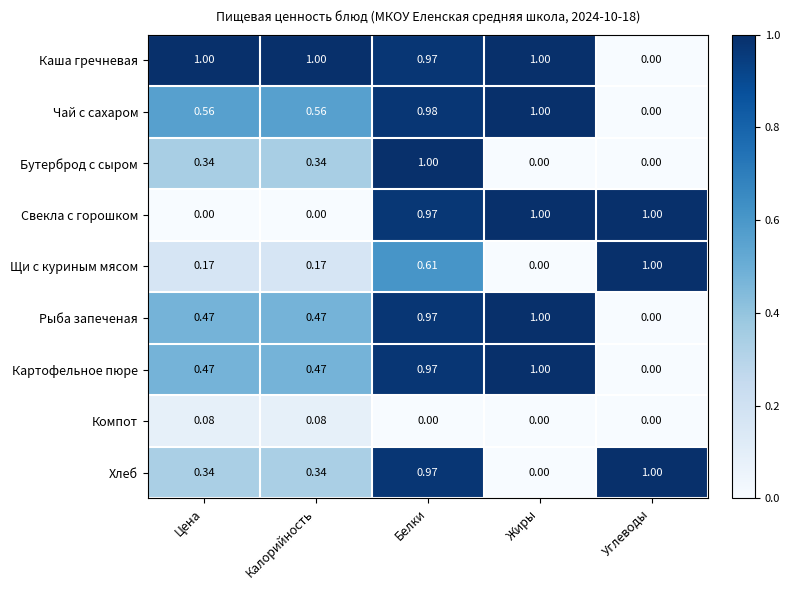

Which category has the highest value in the Хлеб series?

Углеводы